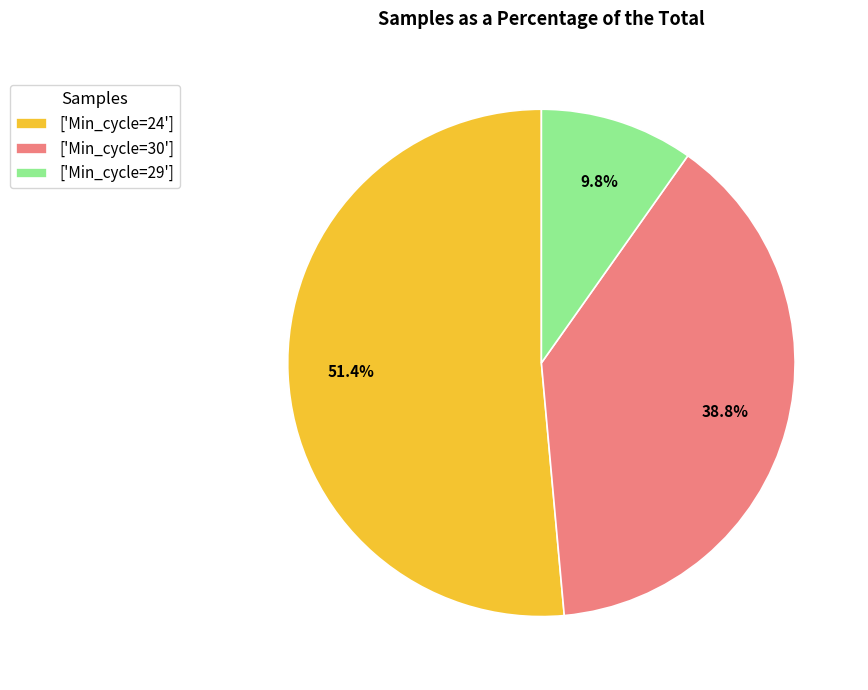

Does ['Min_cycle=29'] represent more than half of the total?

No